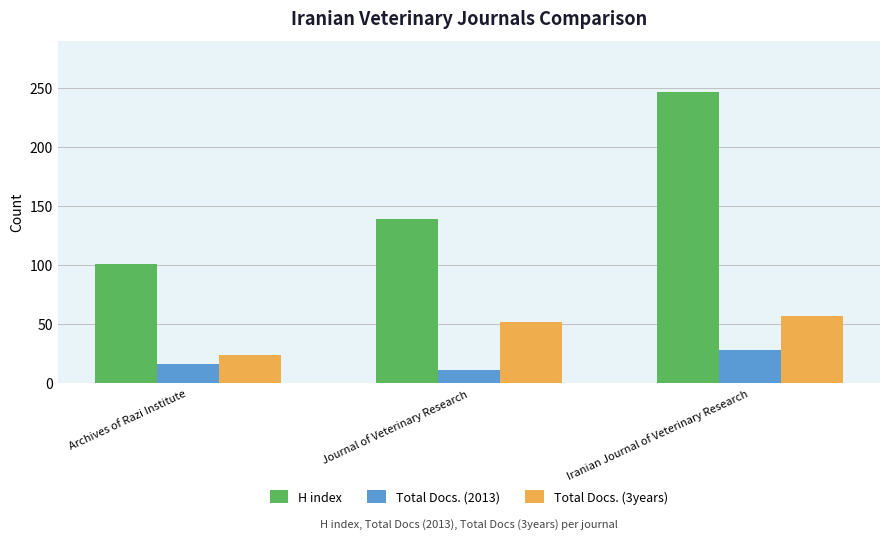

The value of H index at Archives of Razi Institute is 155. True or false?

False